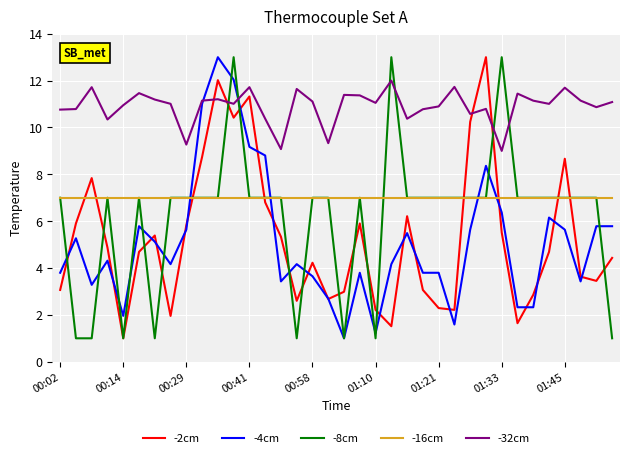

How many lines are shown in the chart?

5